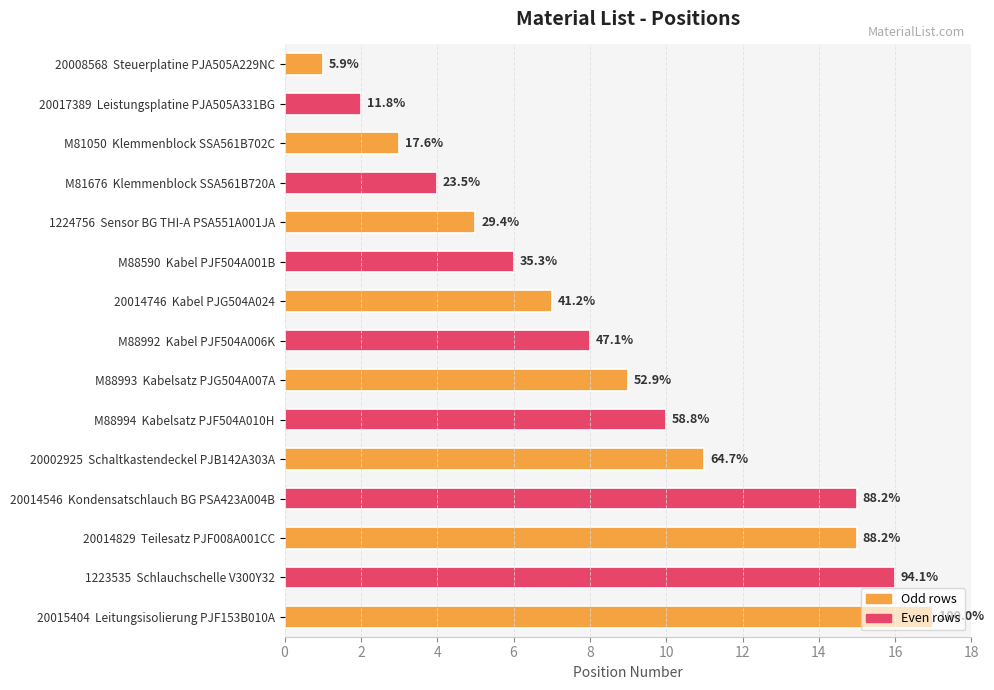

What is the greatest value displayed?

17